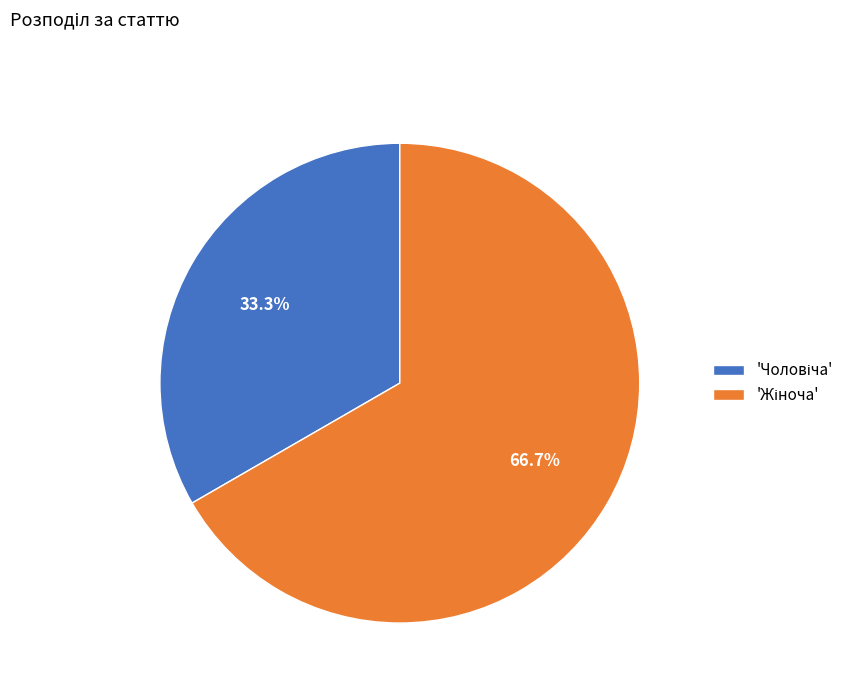

Does any single category account for the majority?

Yes